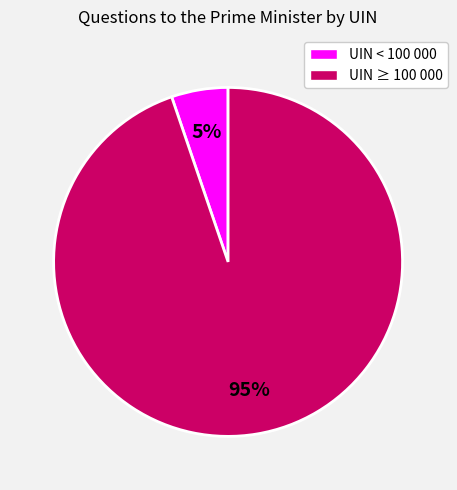

What percentage is the UIN ≥ 100 000 slice, to the nearest percent?

95%